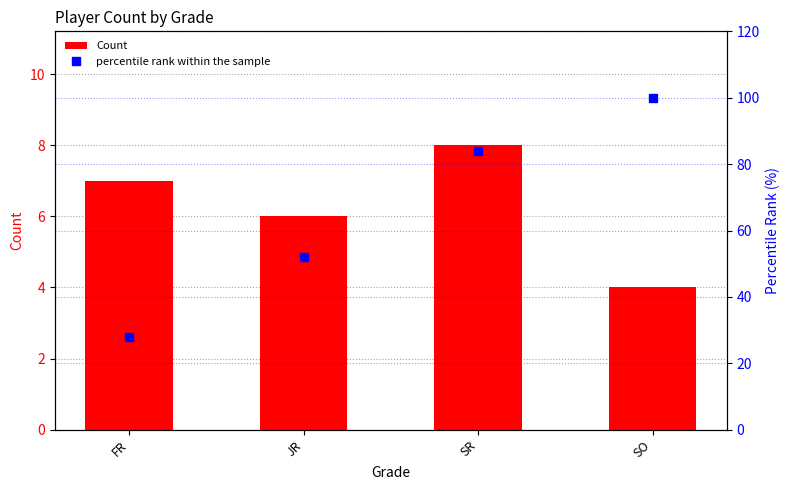

How many values in the Count series exceed 7?

1